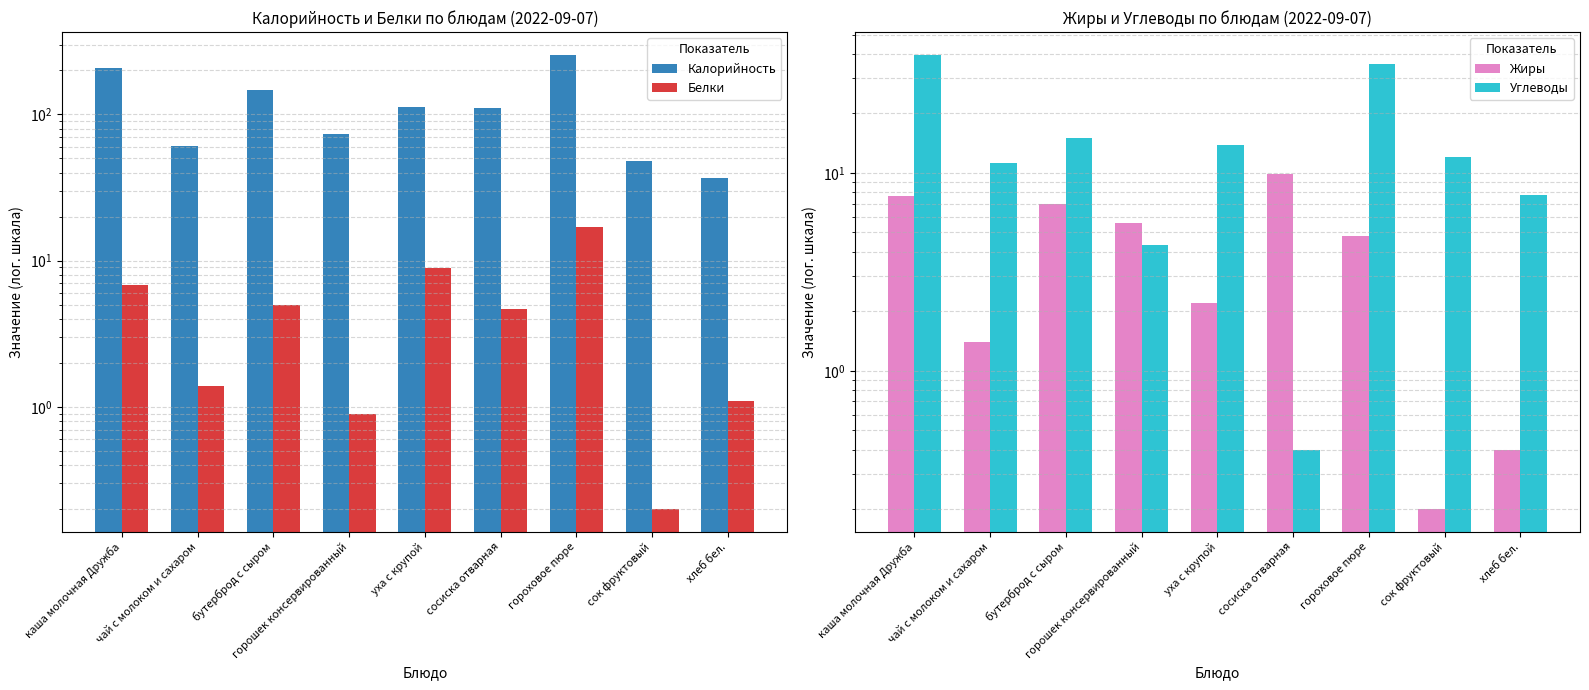

What is the maximum value shown in the chart?

256.0